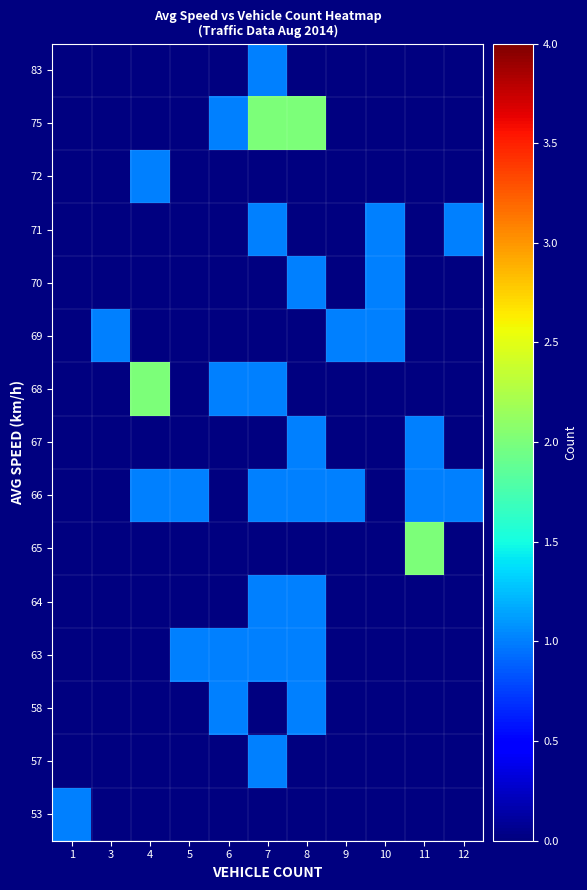

Between 6 and 4, which is larger?

4